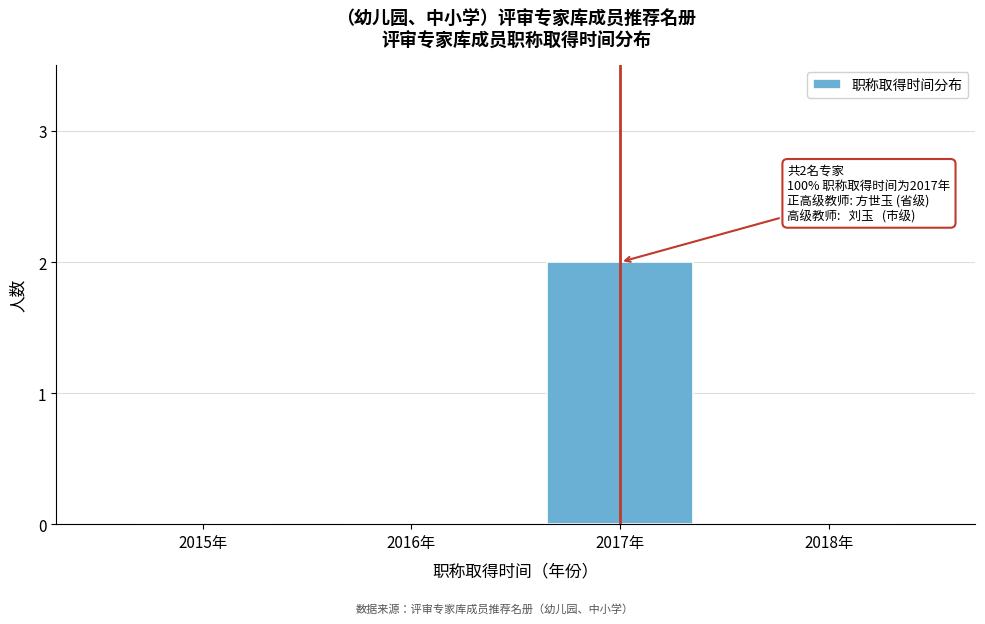

Reading left to right, transcribe all the data shown in this chart.

2015年=0	2016年=0	2017年=2	2018年=0